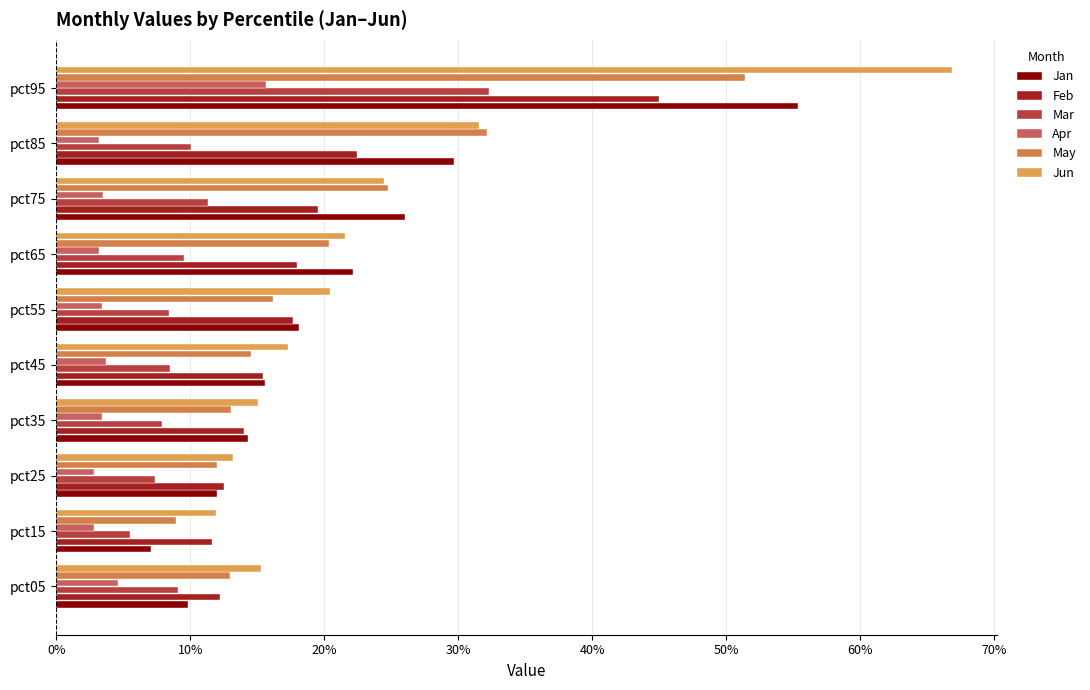

Count the number of categories in the chart.

10